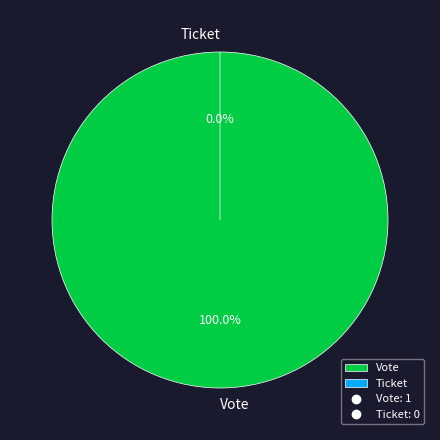

What is the total percentage of Vote and Ticket?

100.0%